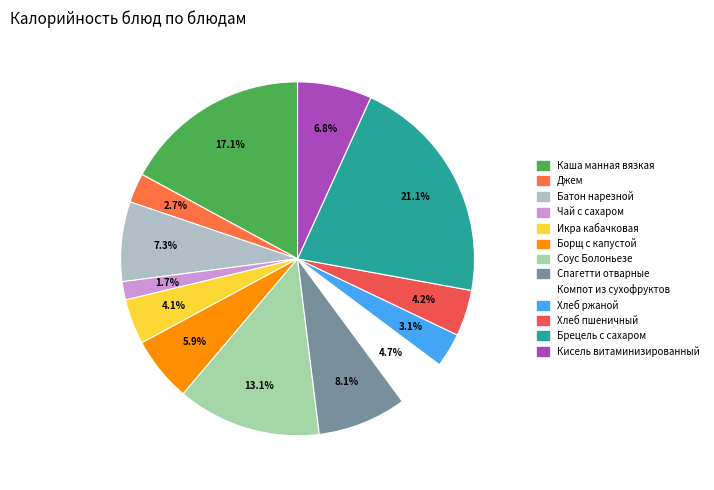

Approximately how many times larger is the value at Соус Болоньезе compared to Джем?

4.9